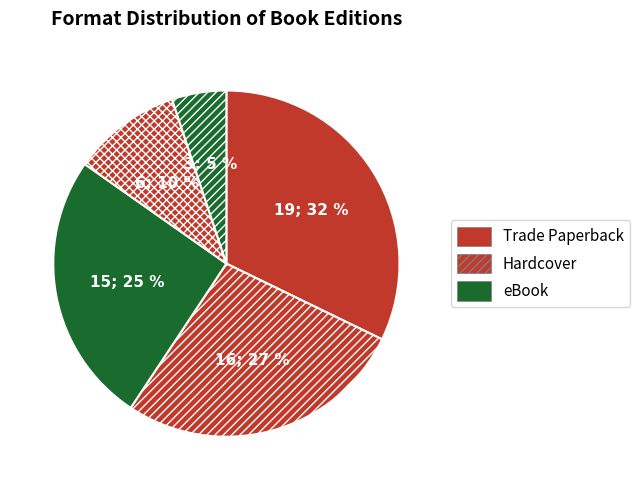

How many slices are in this pie chart?

5